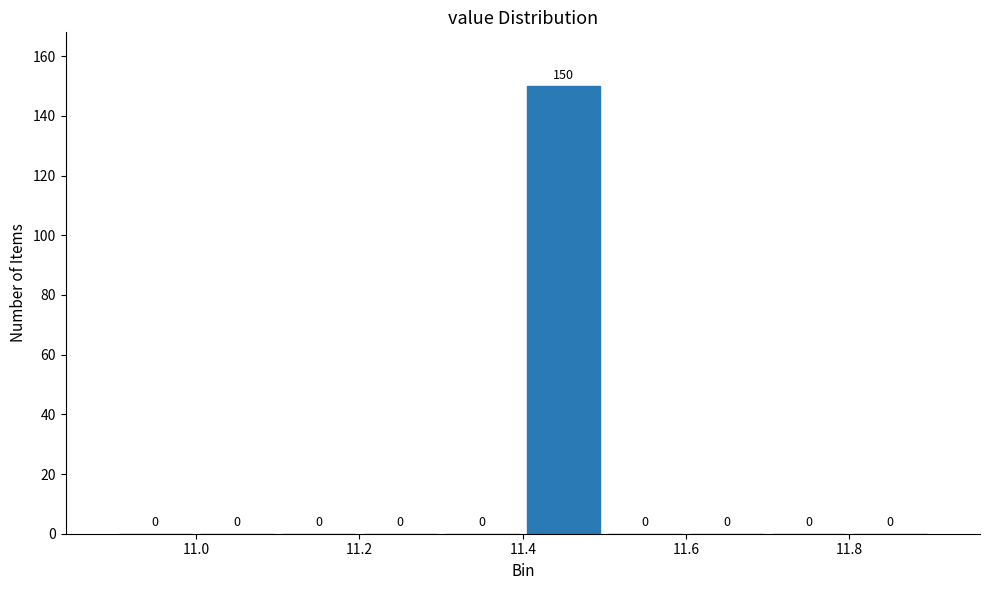

Which range on the x-axis has the tallest bar?

11.4 to 11.5